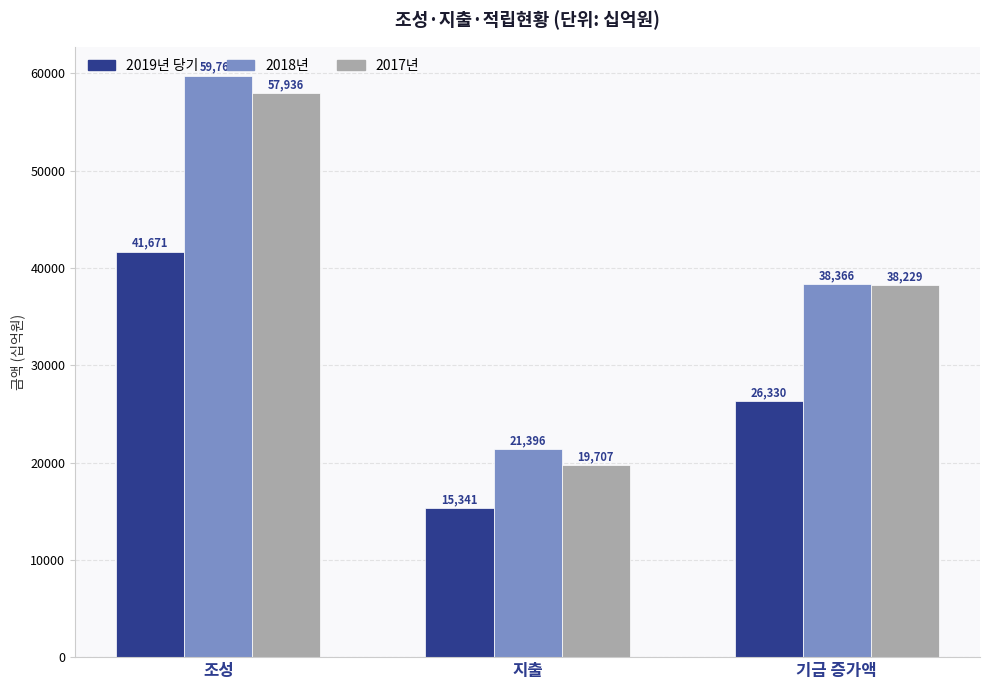

True or false: 2017년 has a value of 28782 at 지출.

False